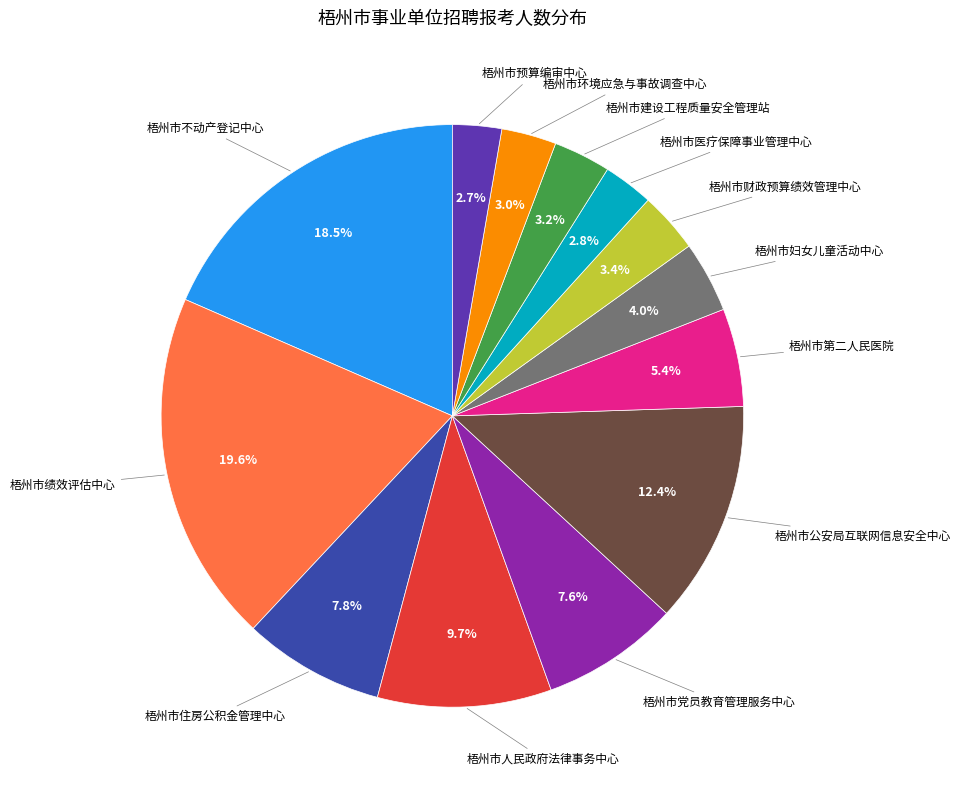

Is there a majority slice in this chart?

No